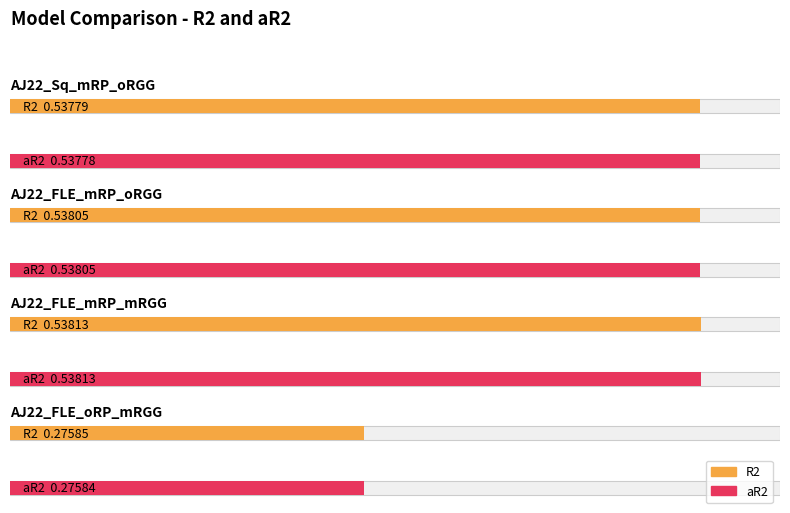

Reading left to right, list all the values displayed in this chart.

R2: 0.5	0.5	0.5	0.3
aR2: 0.5	0.5	0.5	0.3